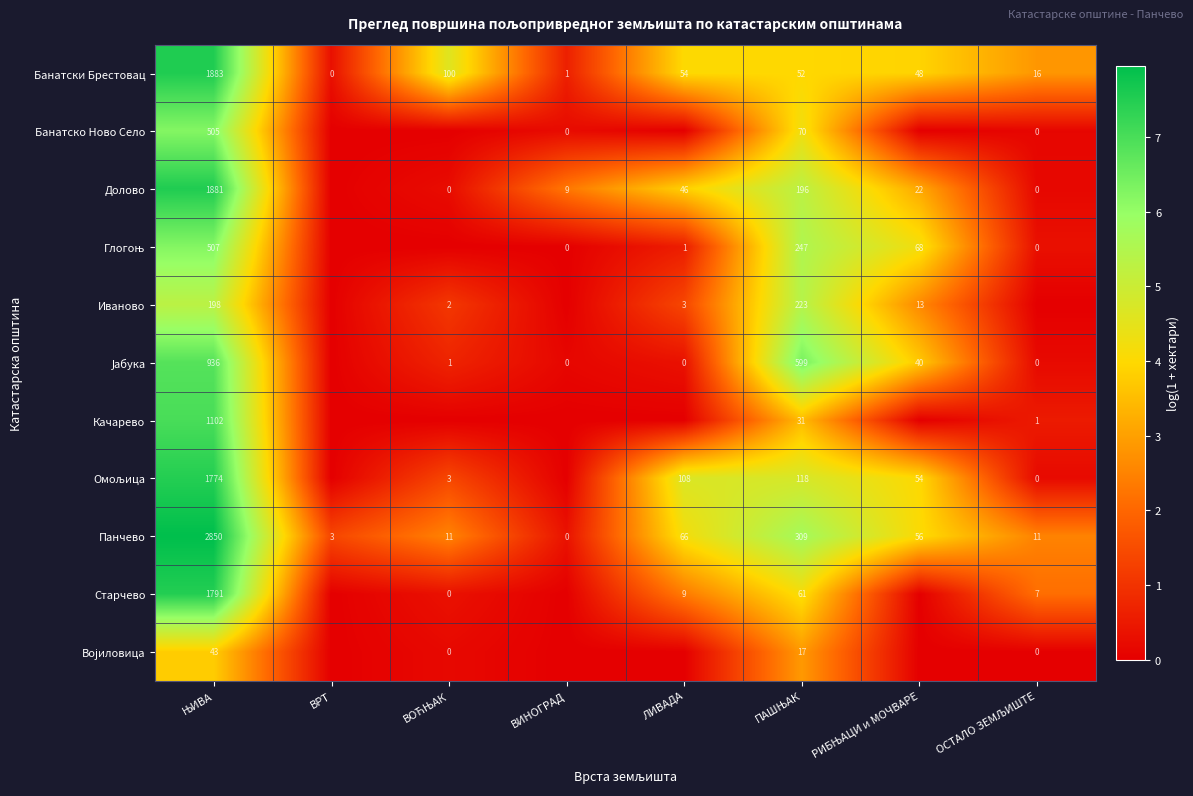

What is the sum of all Банатски Брестовац values?

2154